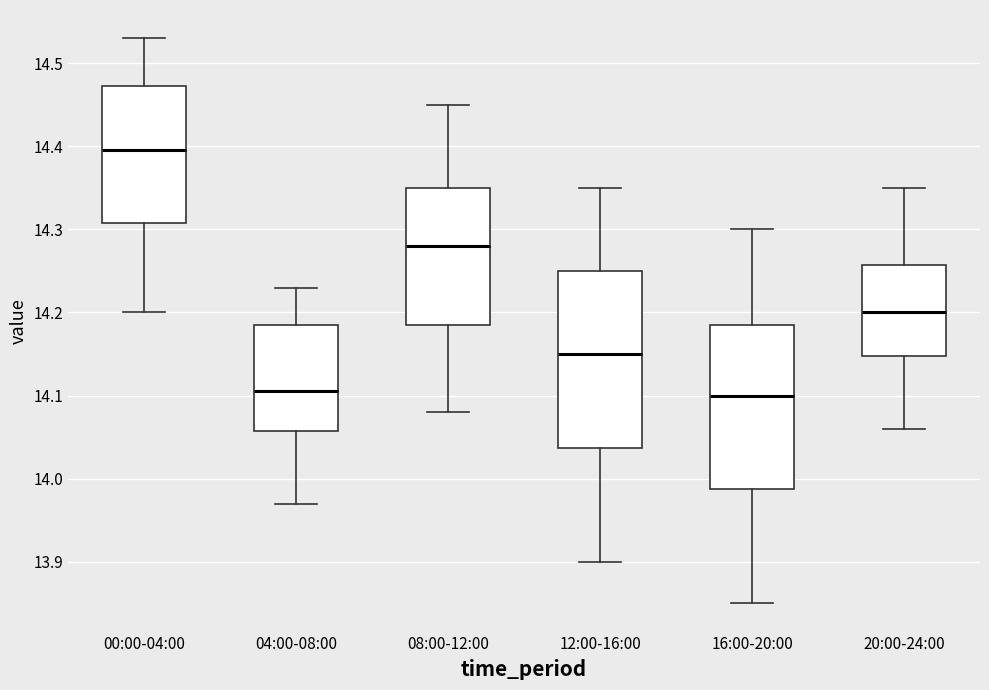

Reading left to right, transcribe this box plot: for each box, give where its median line is, the range the box spans, and where its two whiskers end, as read against the y-axis. The values are not printed on the chart, so give them approximately, as read against the axis.

00:00-04:00: median 14.40, box 14.31 to 14.47, whiskers 14.20 to 14.53
04:00-08:00: median 14.11, box 14.06 to 14.19, whiskers 13.97 to 14.23
08:00-12:00: median 14.28, box 14.19 to 14.35, whiskers 14.08 to 14.45
12:00-16:00: median 14.15, box 14.04 to 14.25, whiskers 13.90 to 14.35
16:00-20:00: median 14.10, box 13.99 to 14.19, whiskers 13.85 to 14.30
20:00-24:00: median 14.20, box 14.15 to 14.26, whiskers 14.06 to 14.35